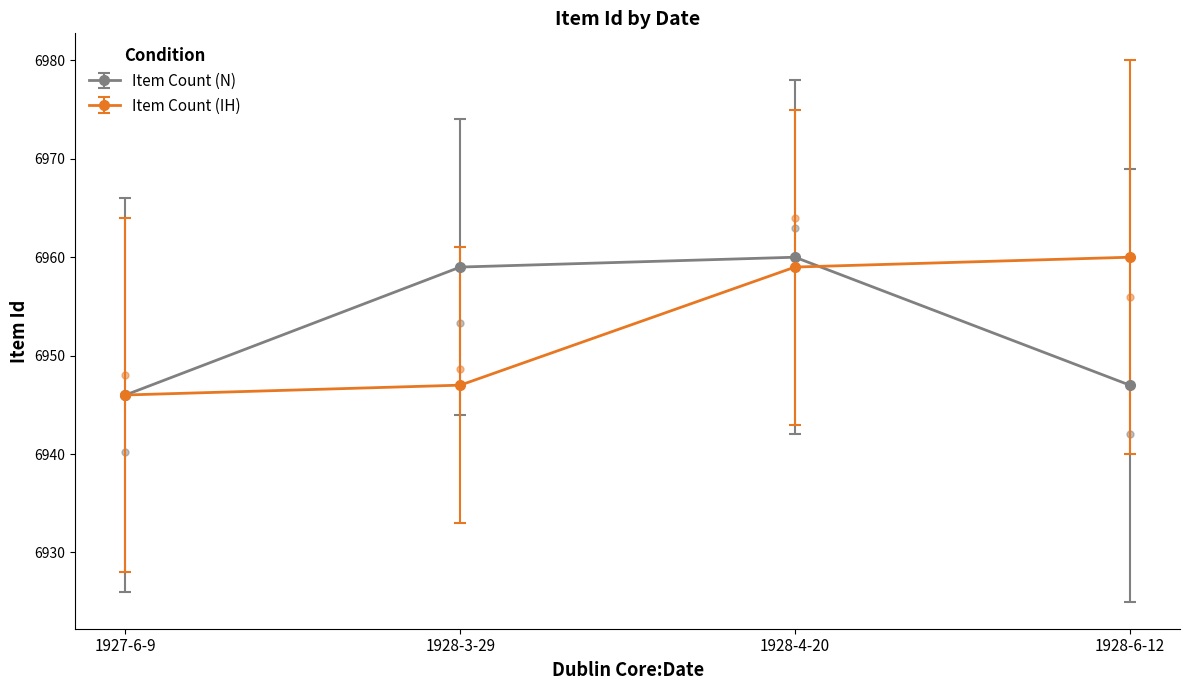

At how many categories does at least one series exceed 6947?

3